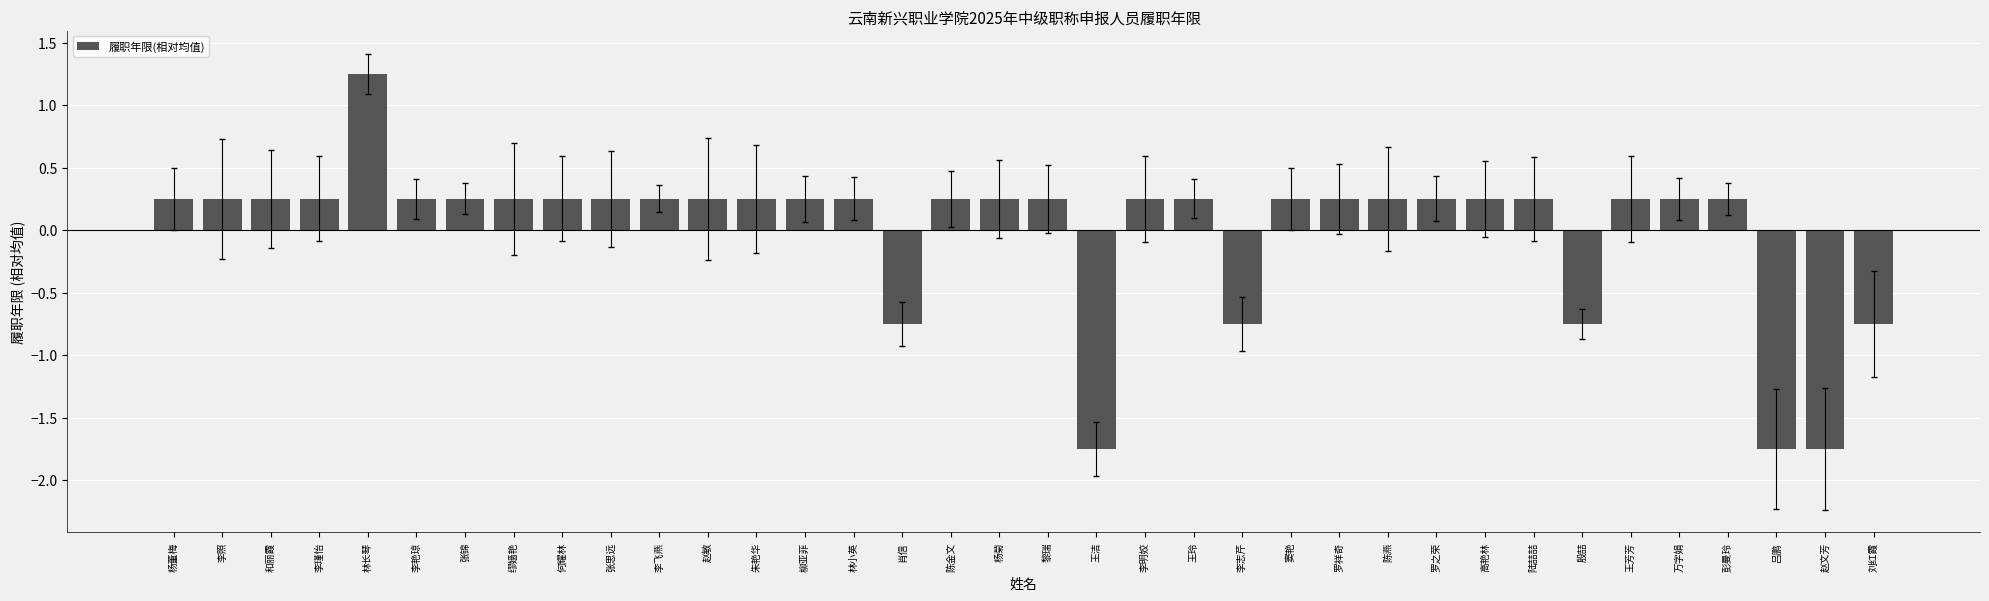

Where does the data first go above 0?

杨董梅